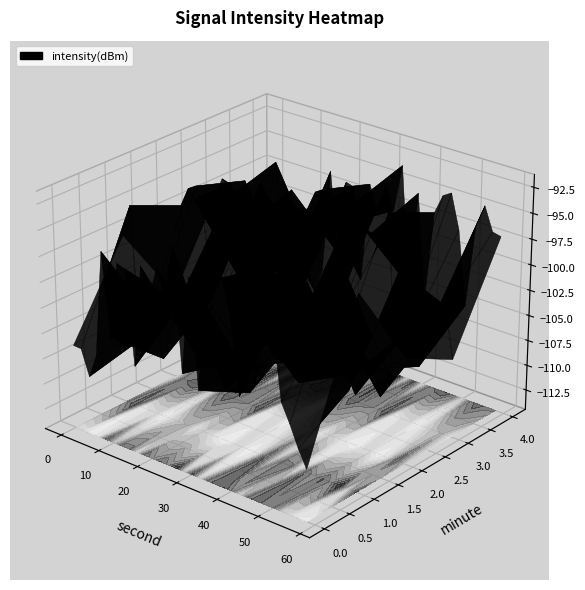

How many data points in 0 are above -97?

13